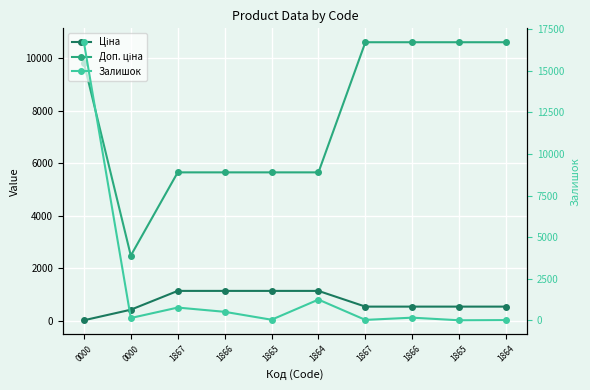

Which label corresponds to the smallest value in the chart?

1865